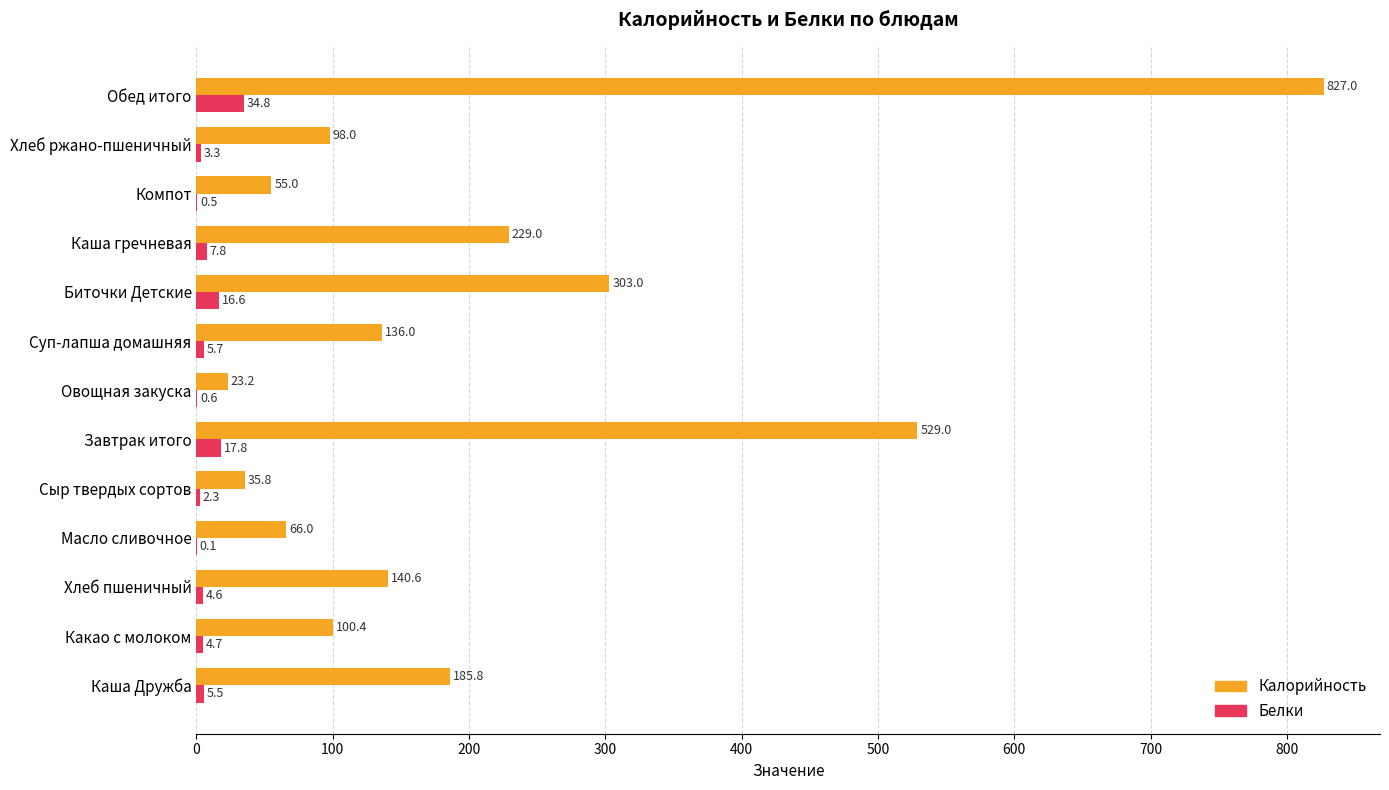

What is the maximum value for Калорийность?

827.0